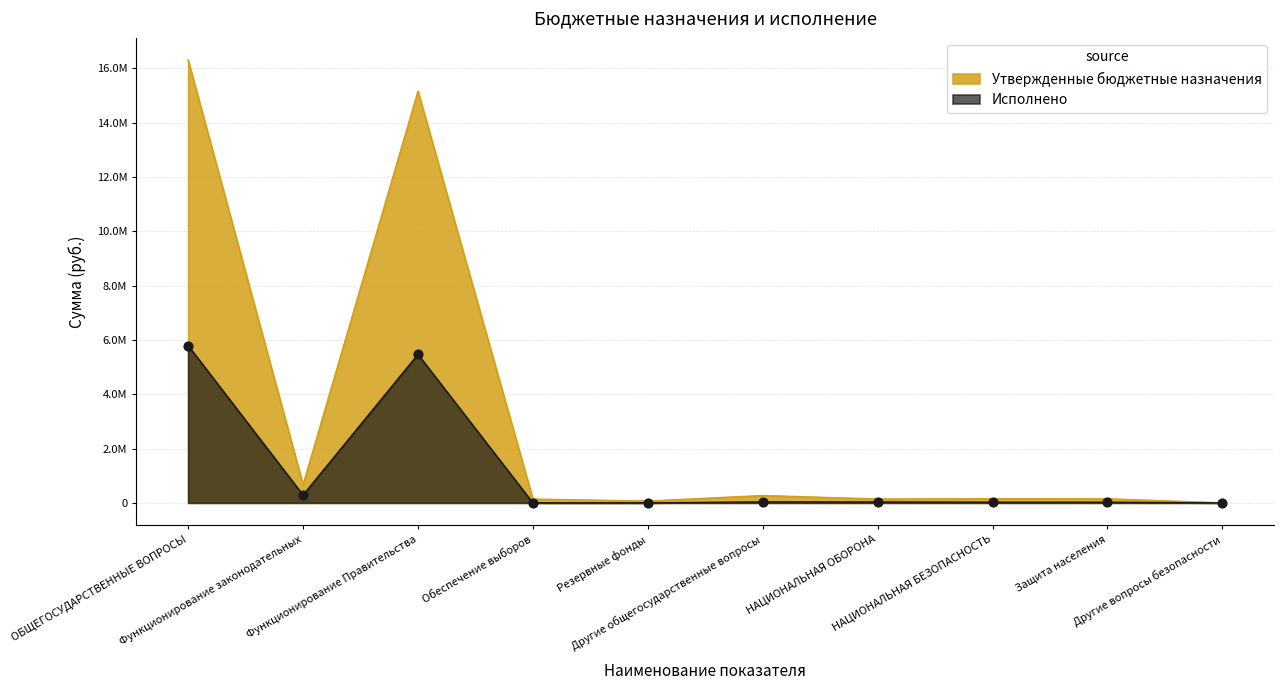

Is the value of Исполнено at Другие вопросы безопасности greater than the value of Утвержденные бюджетные назначения at Обеспечение выборов?

No